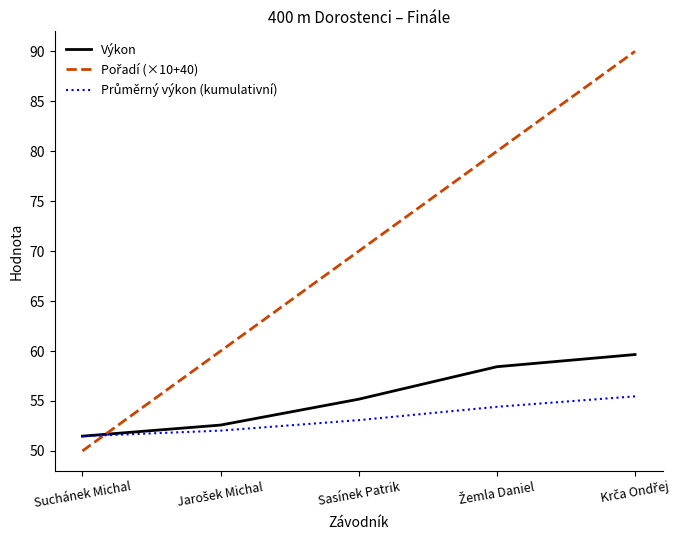

What is the spread (max minus min) of values at Sasínek Patrik?

16.9